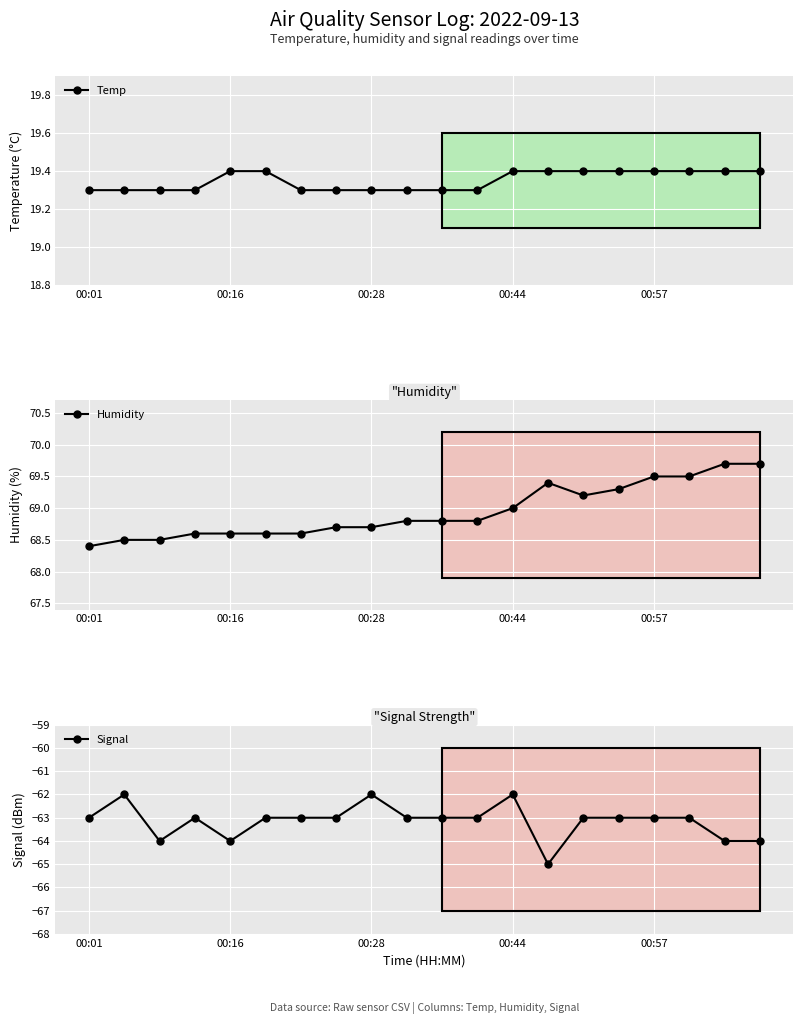

What is the sum of all Signal values?

-1263